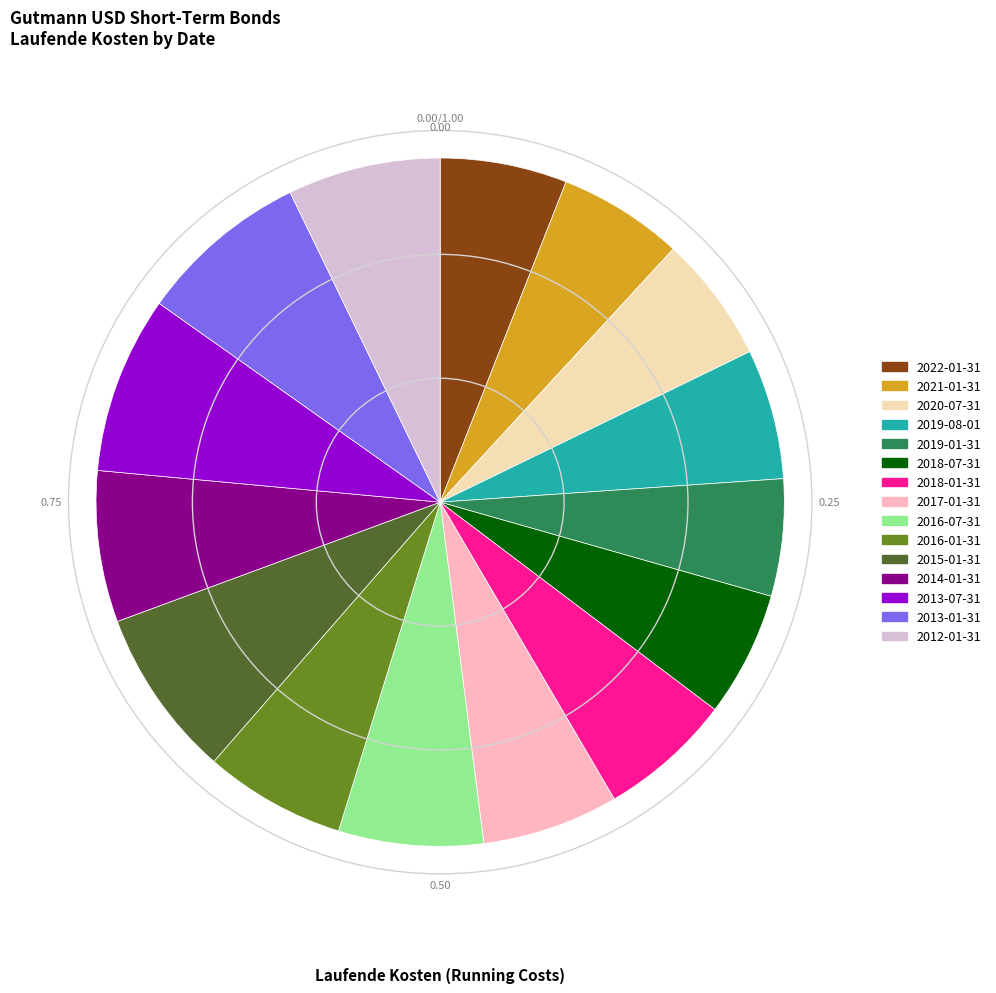

Do 2018-07-31 and 2018-01-31 together represent more than half of the pie?

No